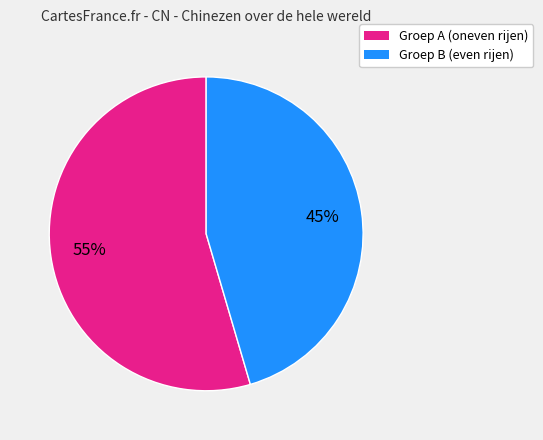

Approximately how many times larger is the value at Groep A (oneven rijen) compared to Groep B (even rijen)?

1.2